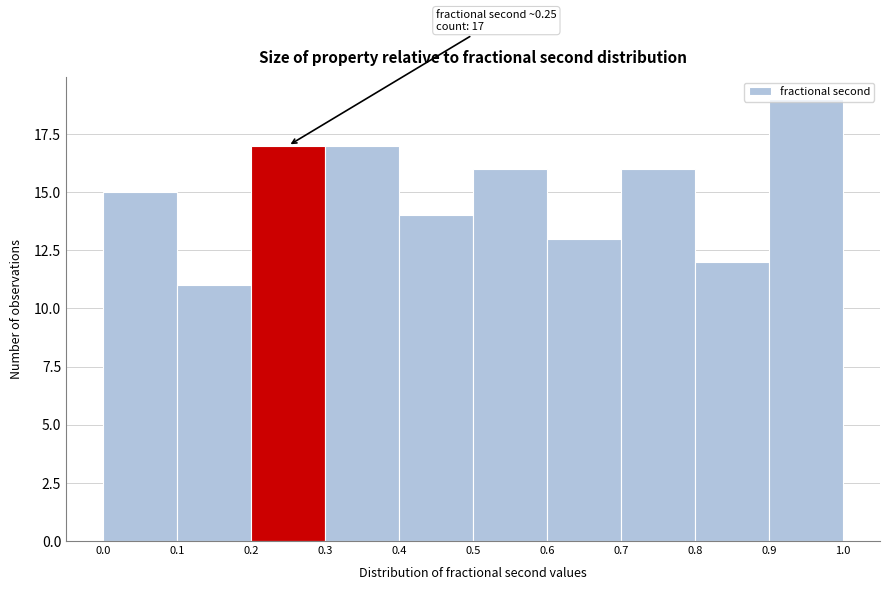

Which range on the x-axis has the tallest bar?

0.9 to 1.0